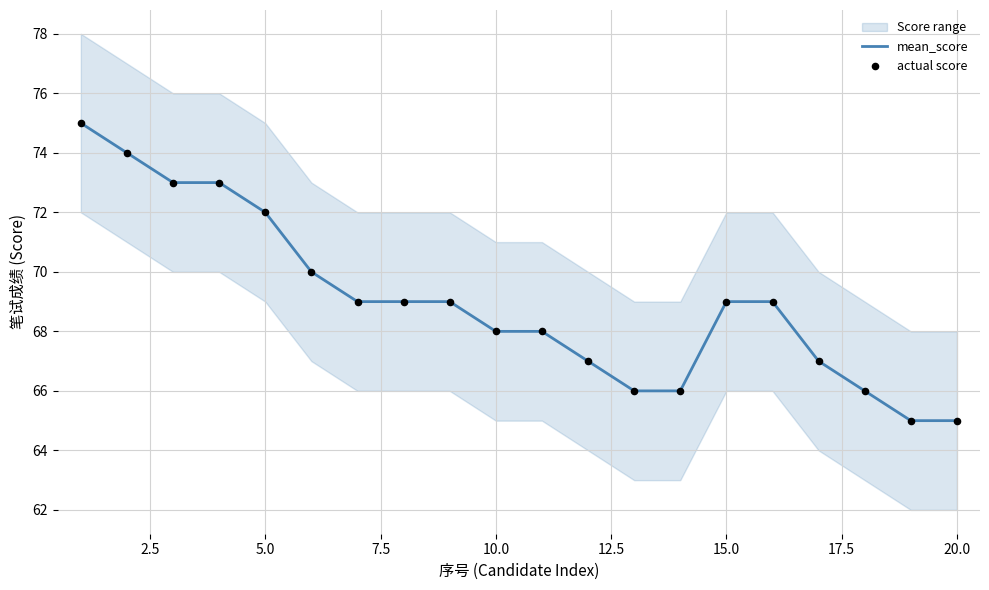

What is the highest value of the mean_score series?

75